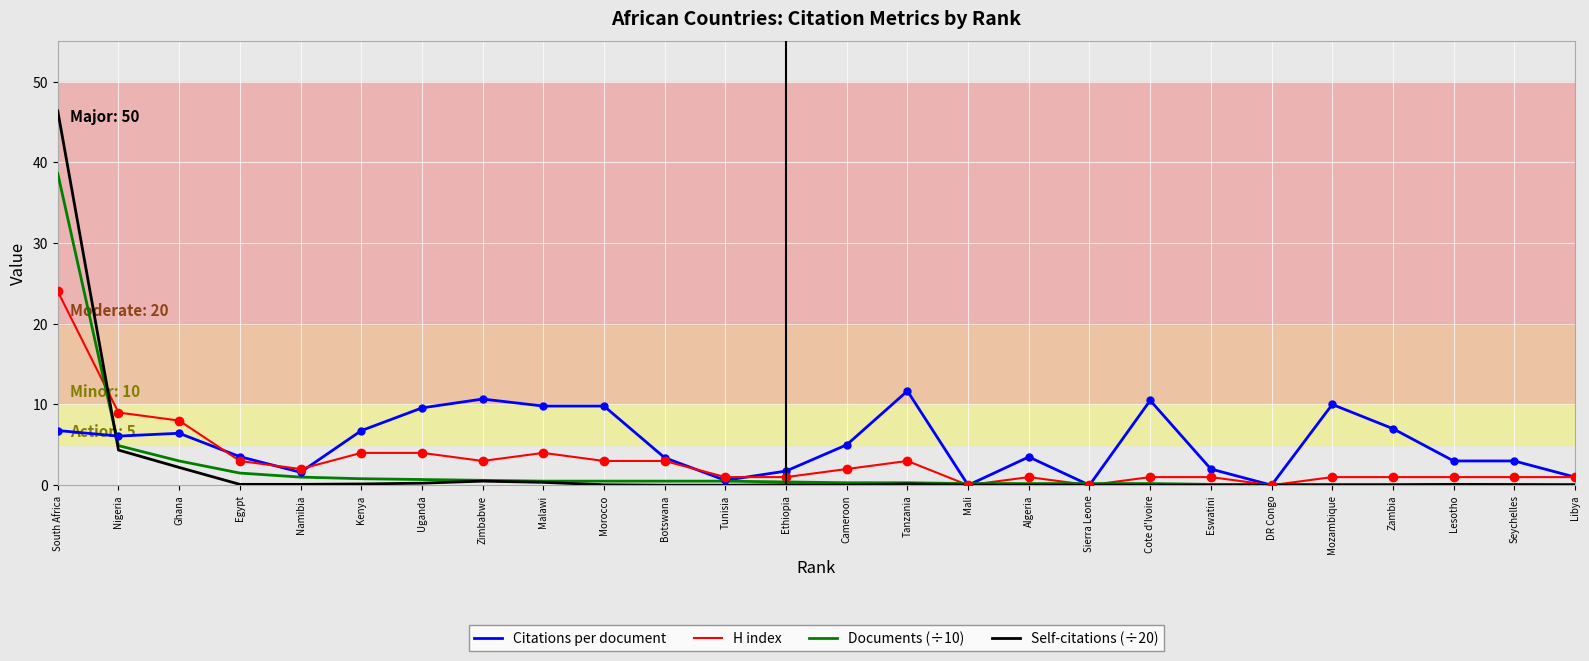

List the series in order of their peak value, lowest first.

Citations per document, H index, Documents (÷10), Self-citations (÷20)